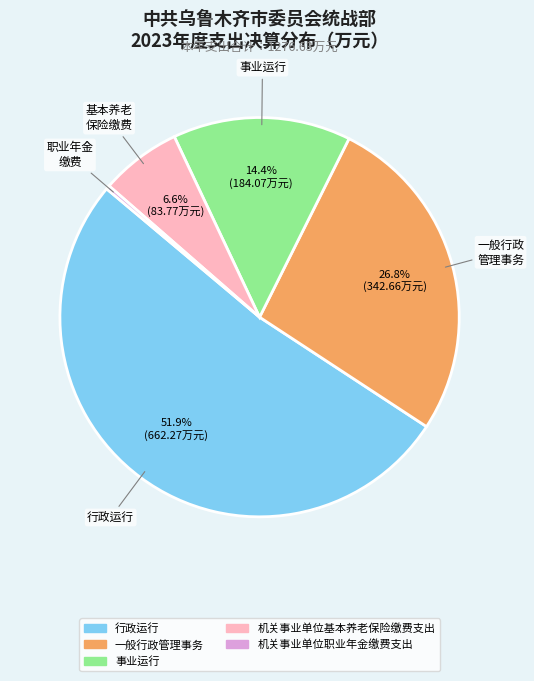

The 机关事业单位基本养老保险缴费支出 slice represents 7% of the pie. True or false?

True